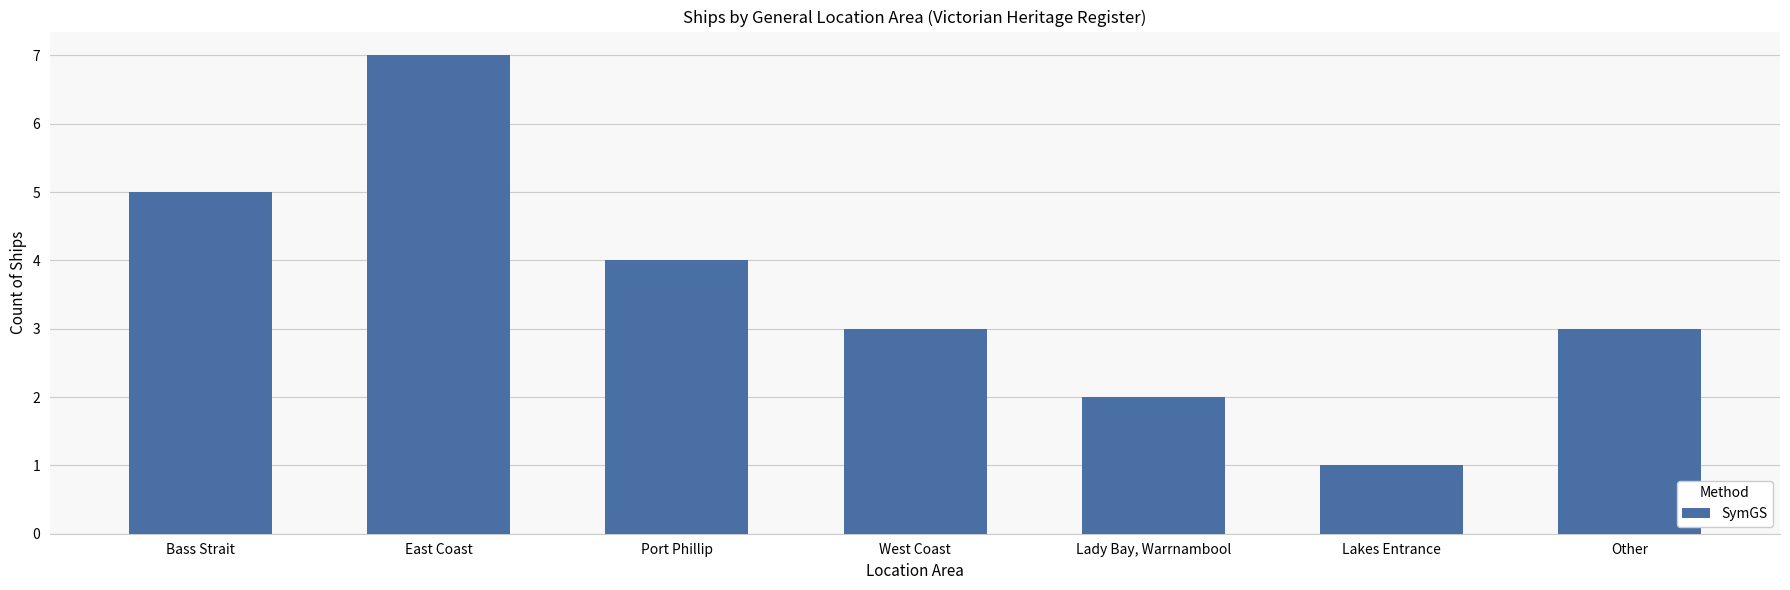

How many values are between 2 and 5?

5